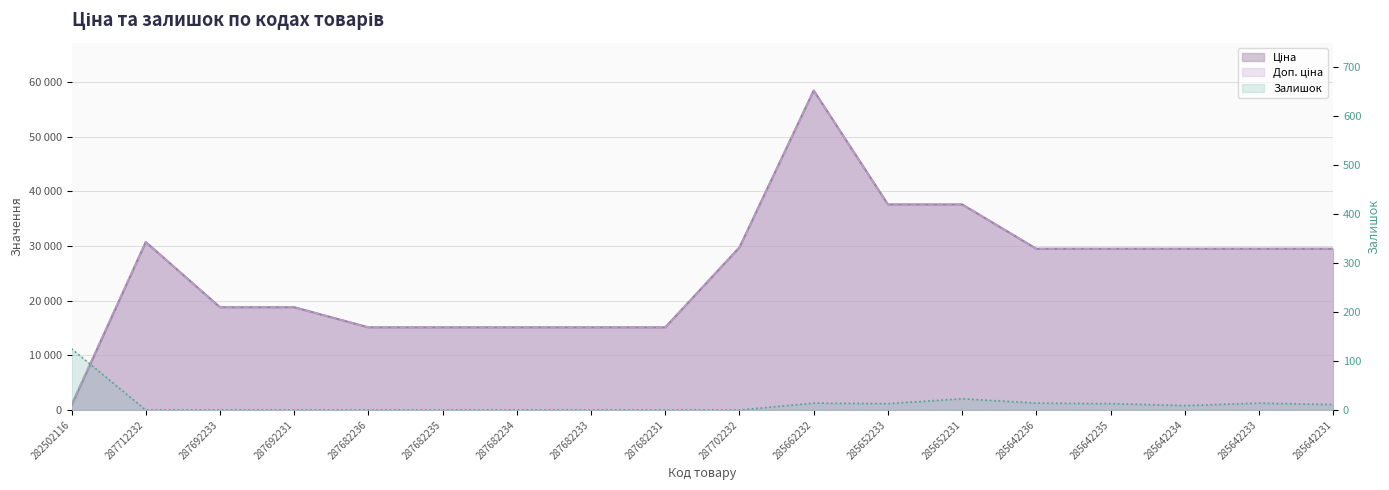

Rank the series at 287682236 from lowest to highest value.

Залишок, Ціна, Доп. ціна